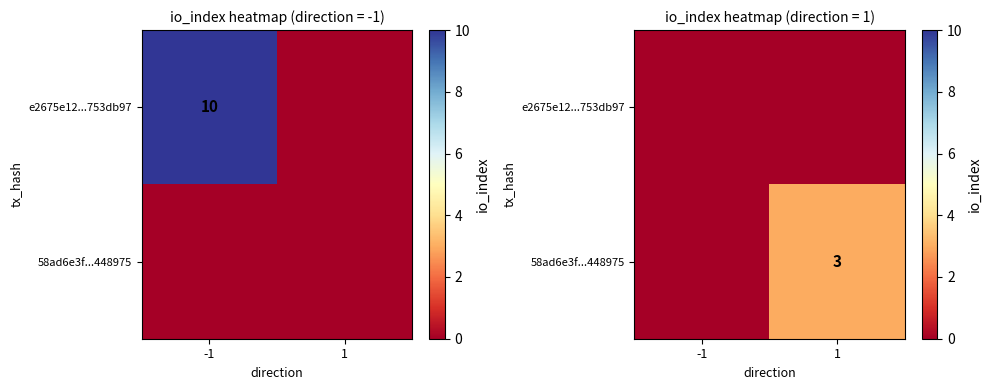

Which category has the lowest value across all series?

-1